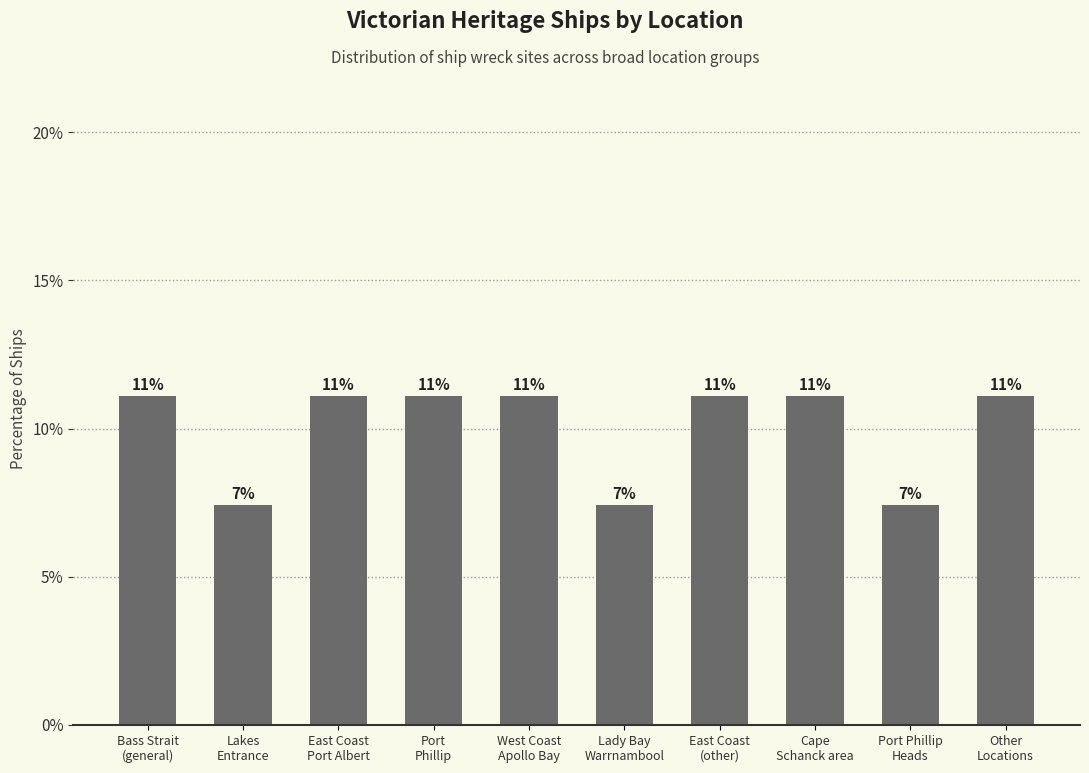

What is the label of the 5th bar from the right?

Lady Bay
Warrnambool